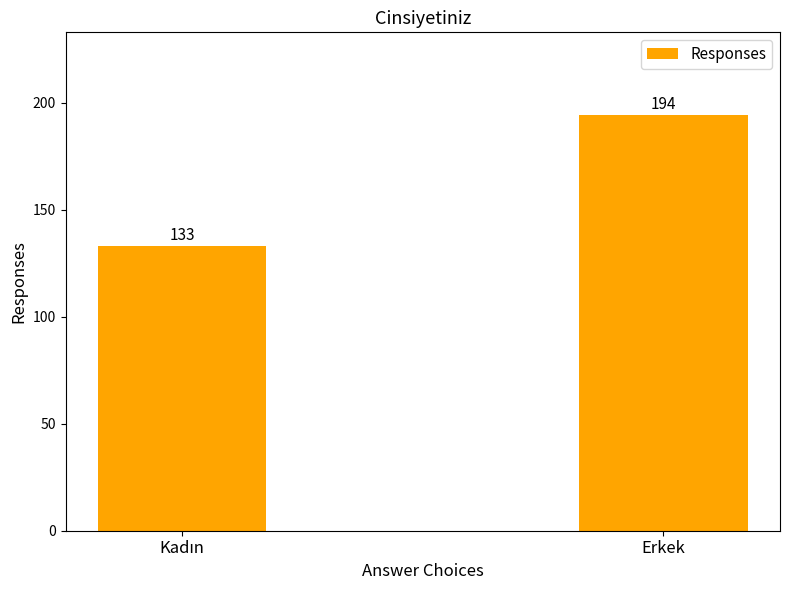

True or false: the data shows 194 at Erkek.

True